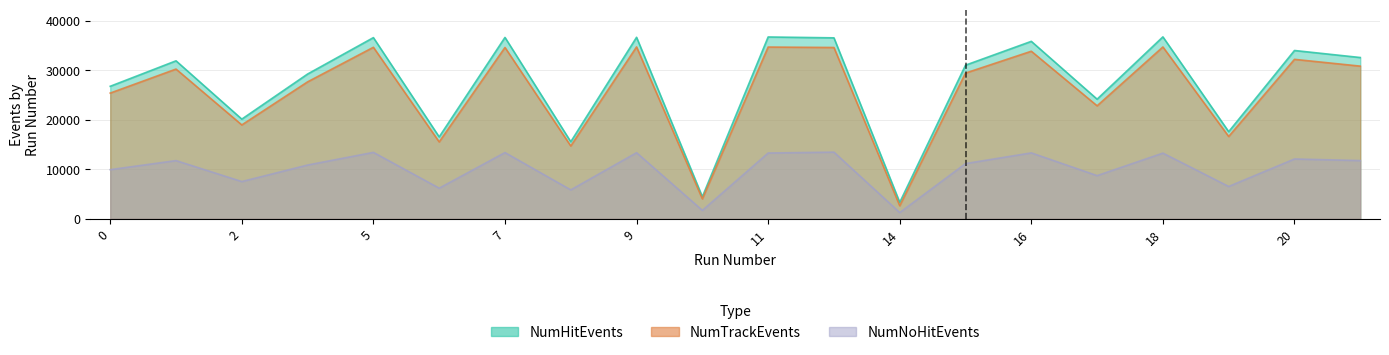

Is the value of NumHitEvents at 13 greater than the value of NumTrackEvents at 3?

Yes